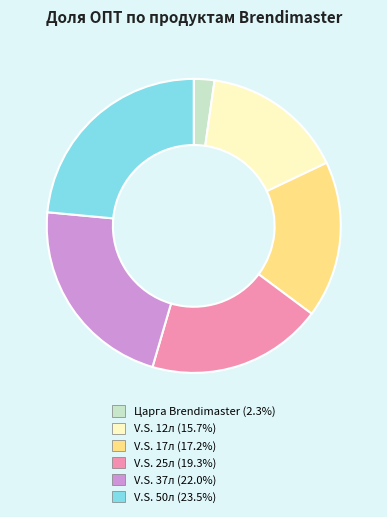

How many slices are in this pie chart?

6